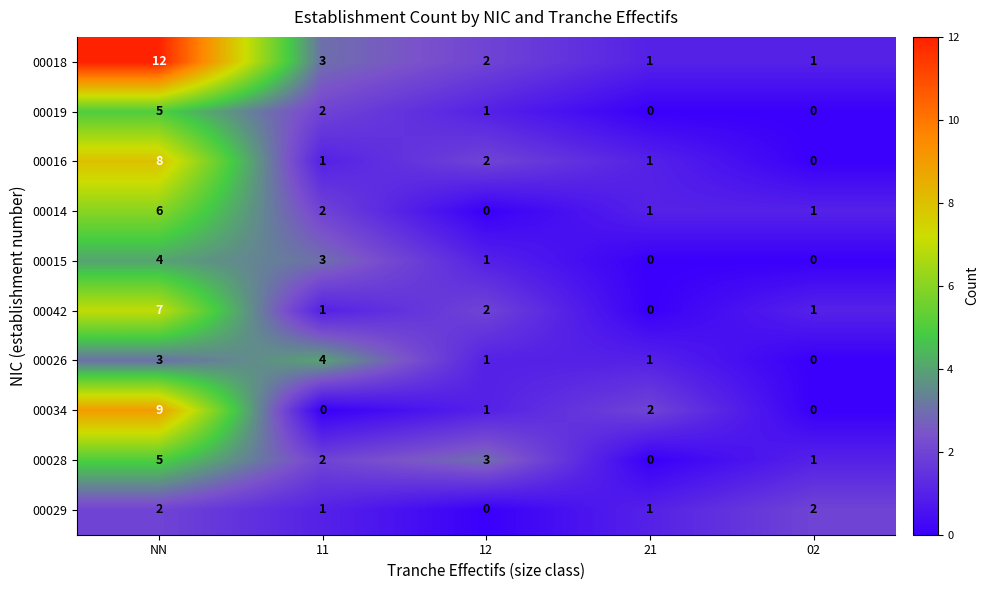

How many distinct data groups are displayed?

10